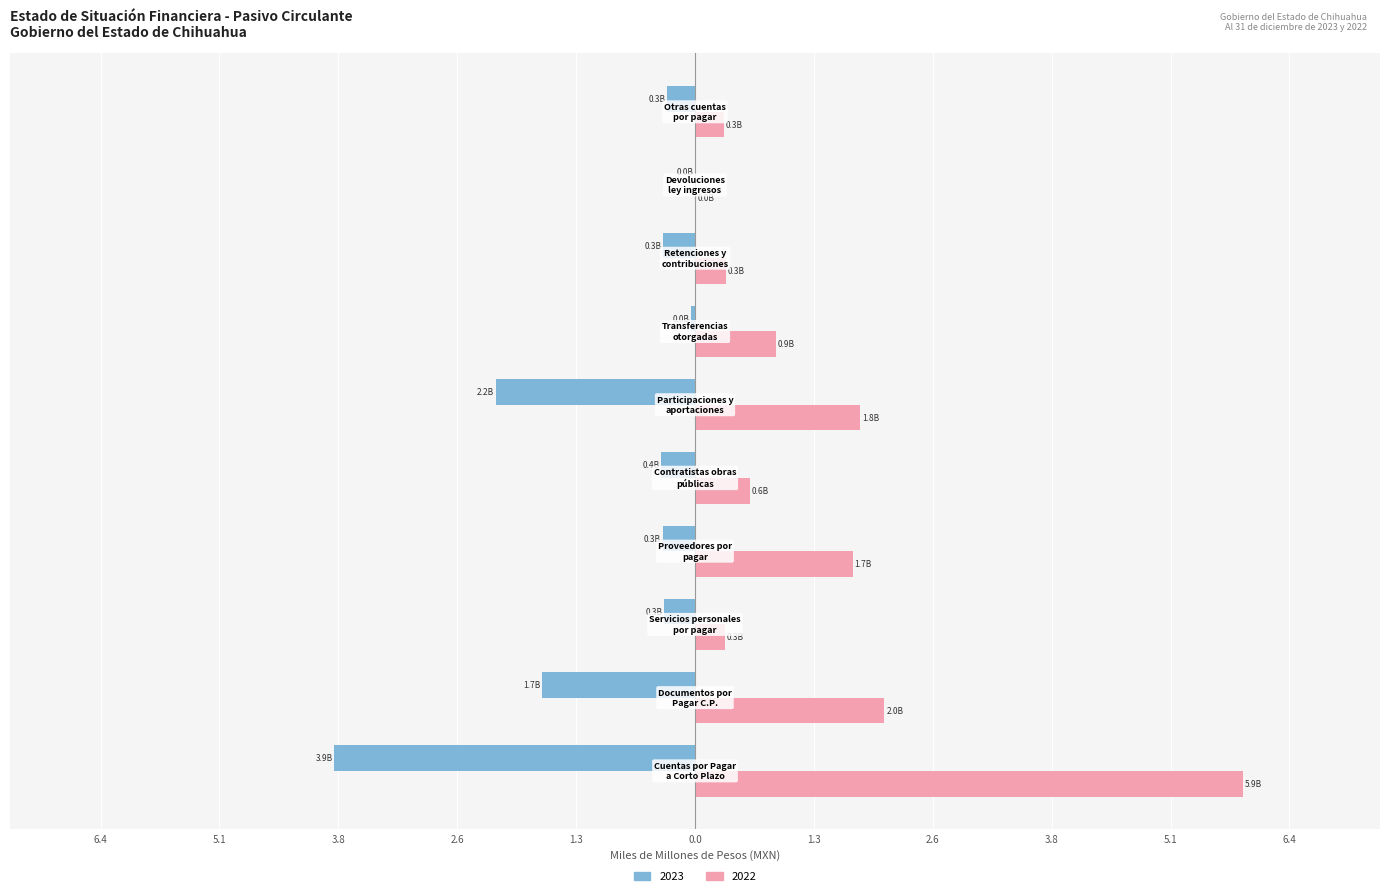

Reading left to right, list all the values displayed in this chart.

2023: Cuentas por Pagar
a Corto Plazo=-3.9	Documentos por
Pagar C.P.=-1.7	Servicios personales
por pagar=-0.3	Proveedores por
pagar=-0.3	Contratistas obras
públicas=-0.4	Participaciones y
aportaciones=-2.2	Transferencias
otorgadas=-0.0	Retenciones y
contribuciones=-0.3	Devoluciones
ley ingresos=-0.0	Otras cuentas
por pagar=-0.3
2022: Cuentas por Pagar
a Corto Plazo=5.9	Documentos por
Pagar C.P.=2.0	Servicios personales
por pagar=0.3	Proveedores por
pagar=1.7	Contratistas obras
públicas=0.6	Participaciones y
aportaciones=1.8	Transferencias
otorgadas=0.9	Retenciones y
contribuciones=0.3	Devoluciones
ley ingresos=0.0	Otras cuentas
por pagar=0.3